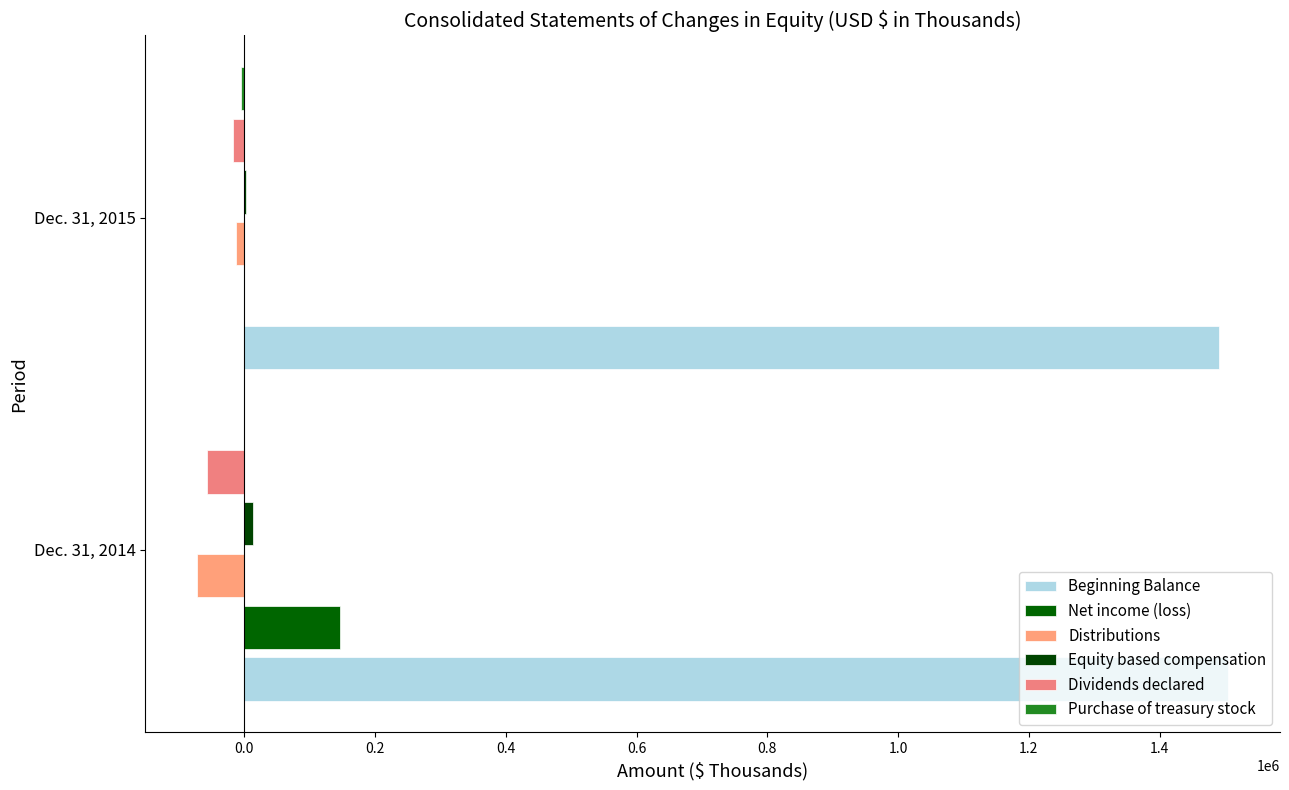

How many values in Net income (loss) are above zero?

1